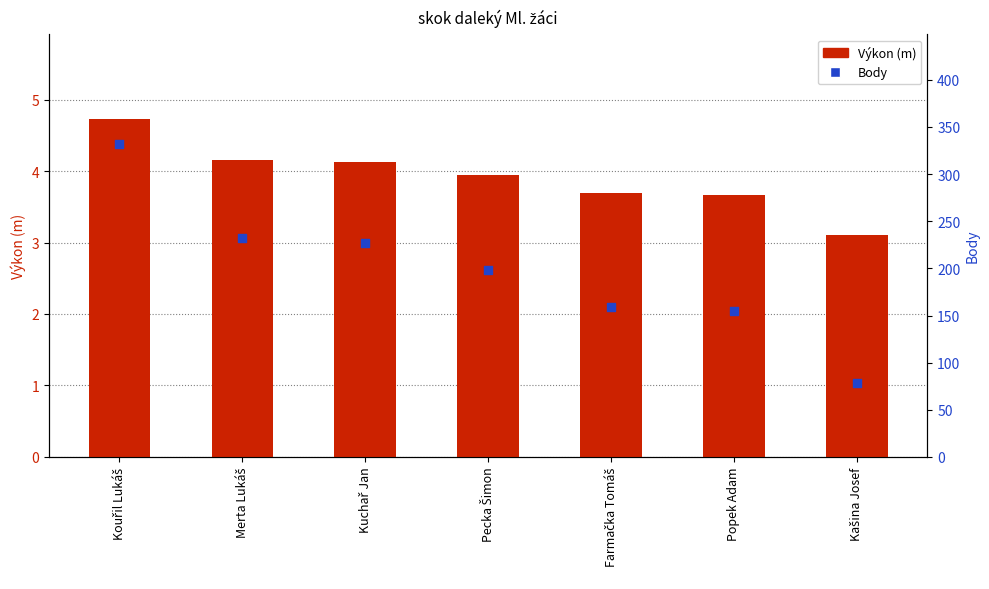

At how many categories does at least one series exceed 202?

3